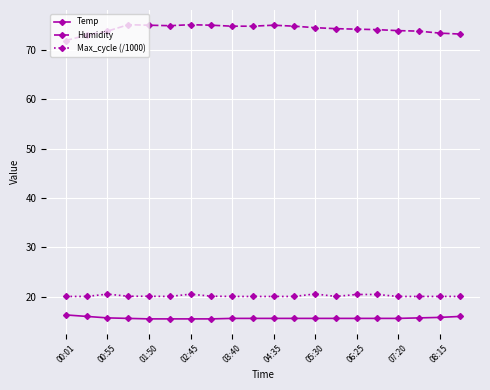

What is the value of the Max_cycle (/1000) point at the 1st from the left?

20.0